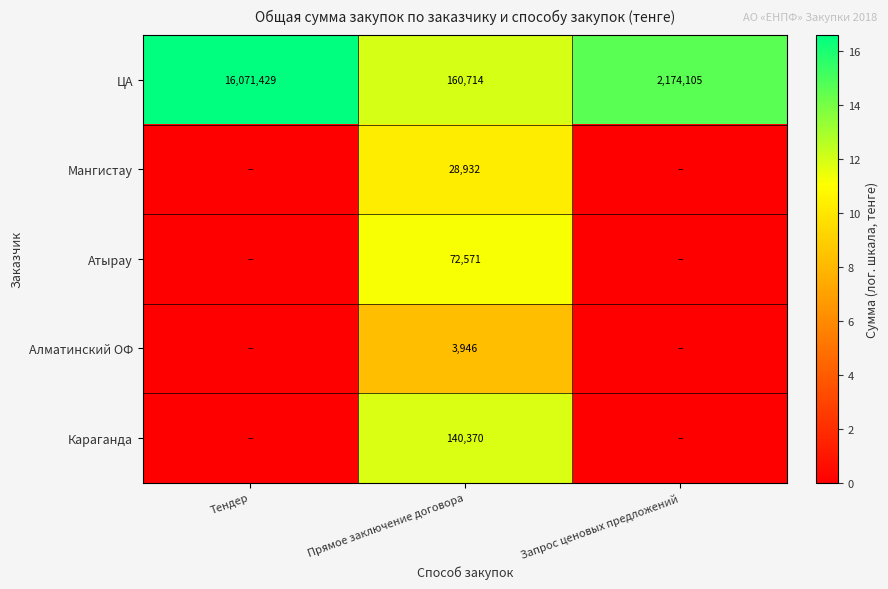

Is the value of Алматинский ОФ at Прямое заключение договора greater than the value of ЦА at Тендер?

No